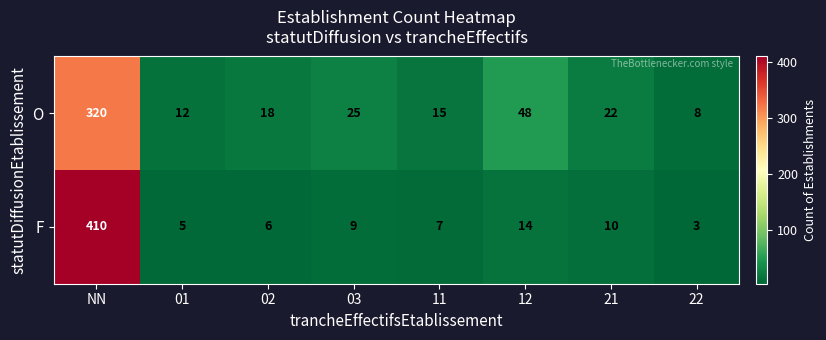

What is the sum of the O values at 01 and 02?

30